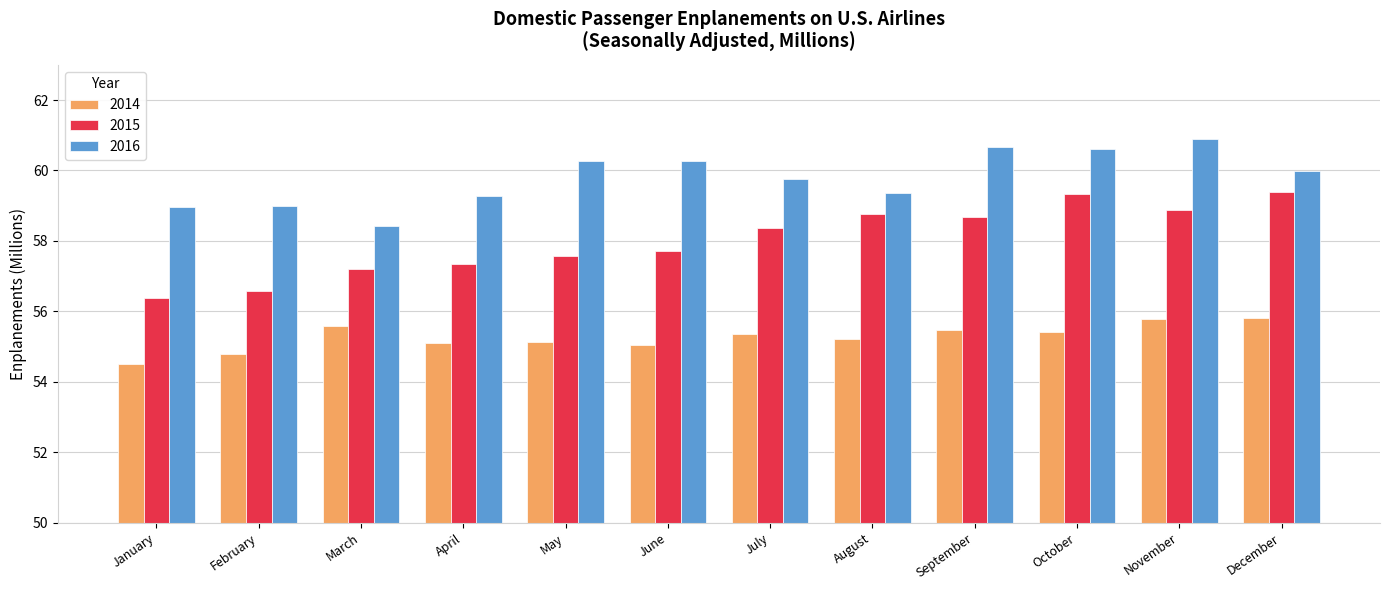

What is the total value across all series at October?

175.3